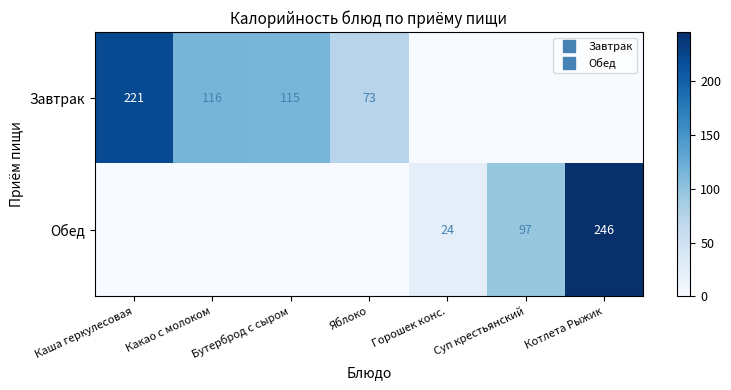

Where is Завтрак nearest to the value 110?

Бутерброд с сыром